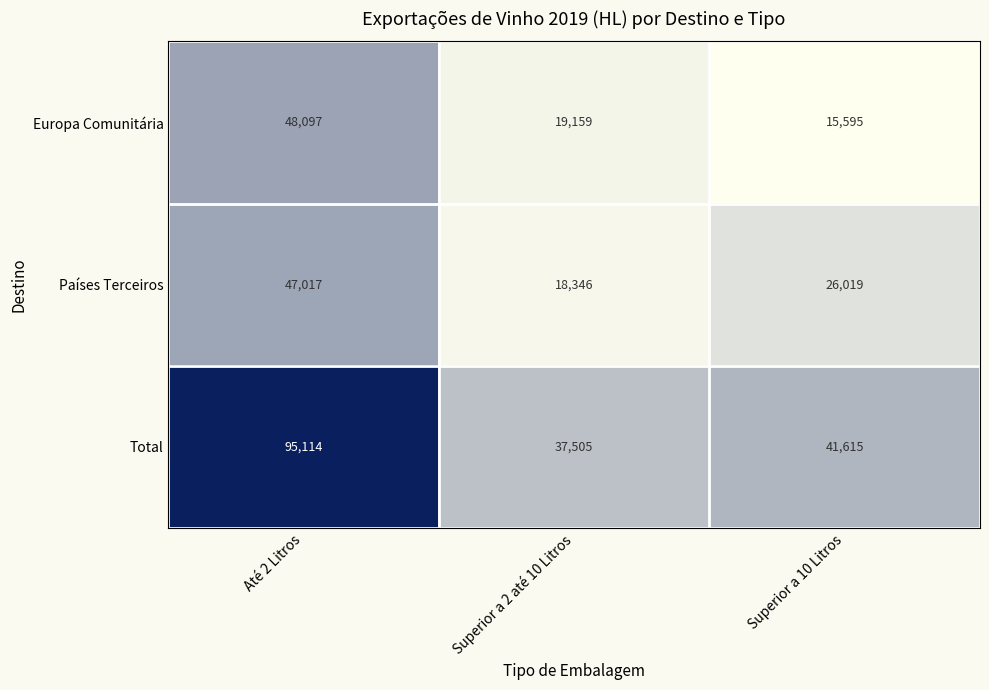

At which category does the chart reach its peak across all series?

Até 2 Litros